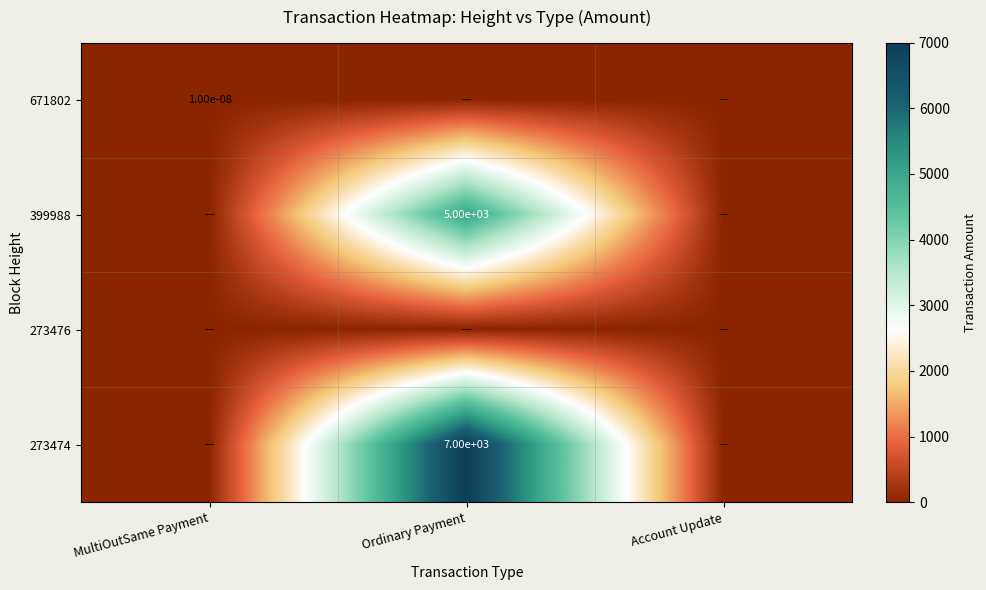

At MultiOutSame Payment, list the series in order from largest to smallest.

671802, 399988, 273476, 273474